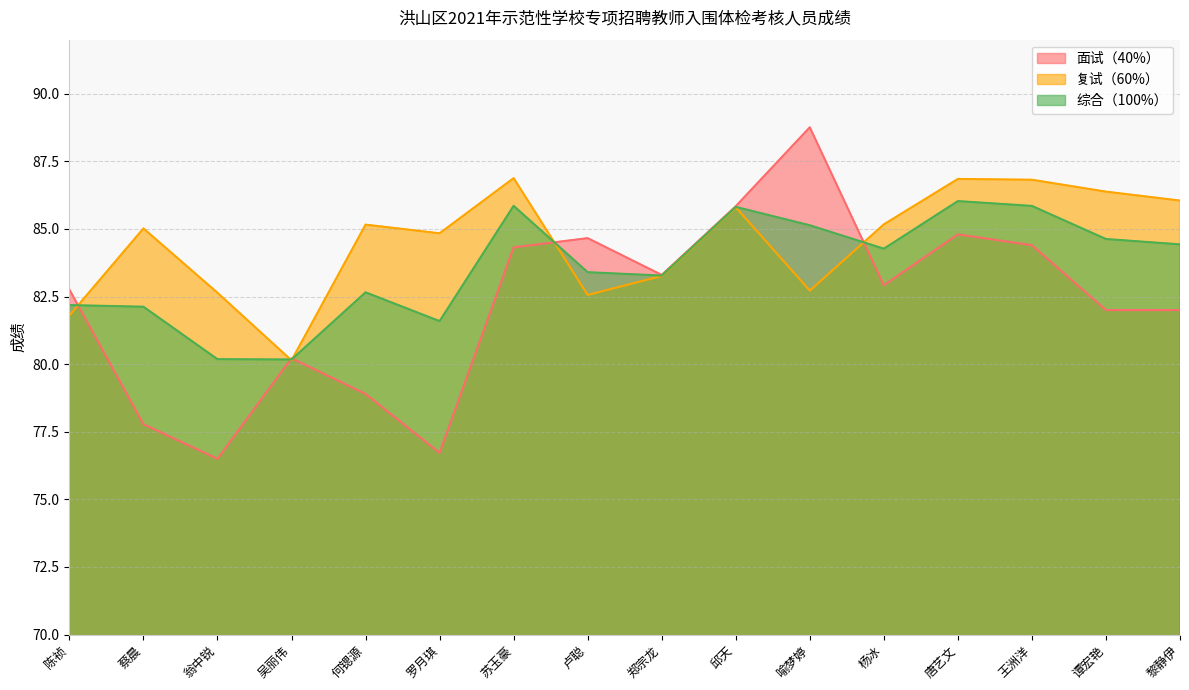

What is the value of the 综合（100%） point at the 3rd from the left?

80.2